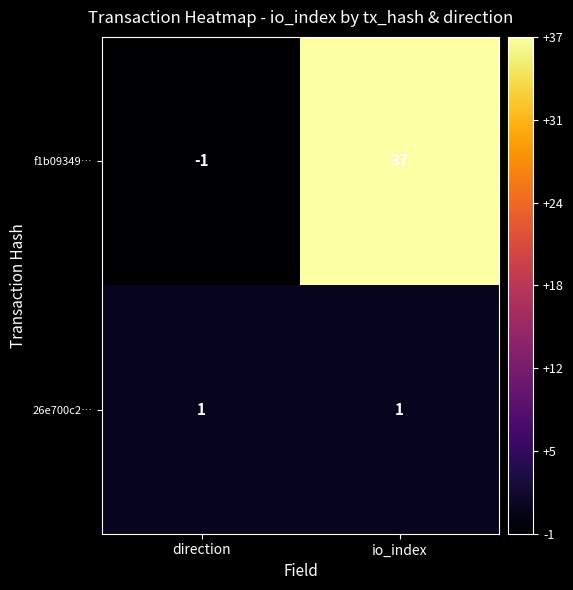

Which series has the largest total across all categories?

f1b09349…